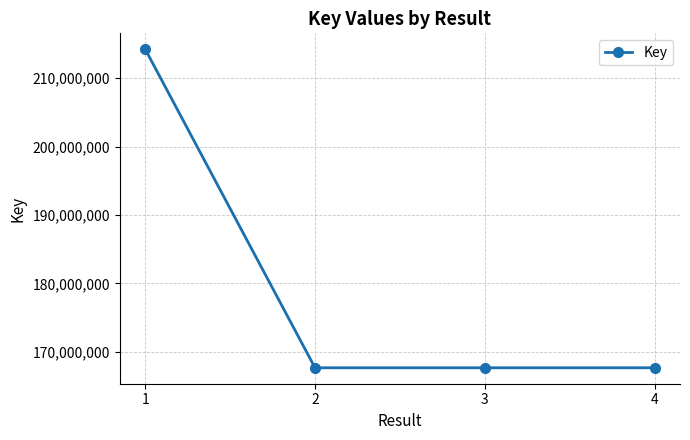

How many data points does each series have?

4